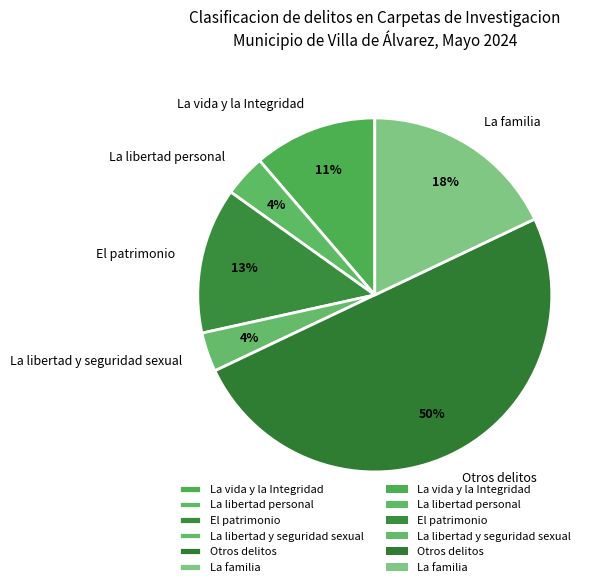

Which slice is the largest?

Otros delitos